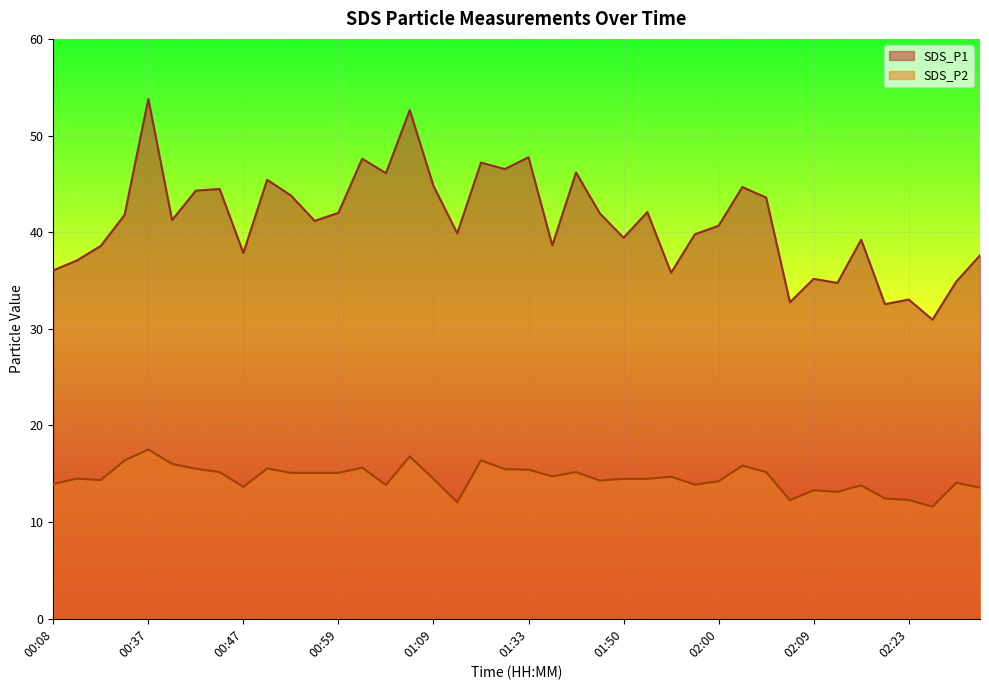

What is the difference between the maximum and minimum values in the SDS_P1 series?

22.8